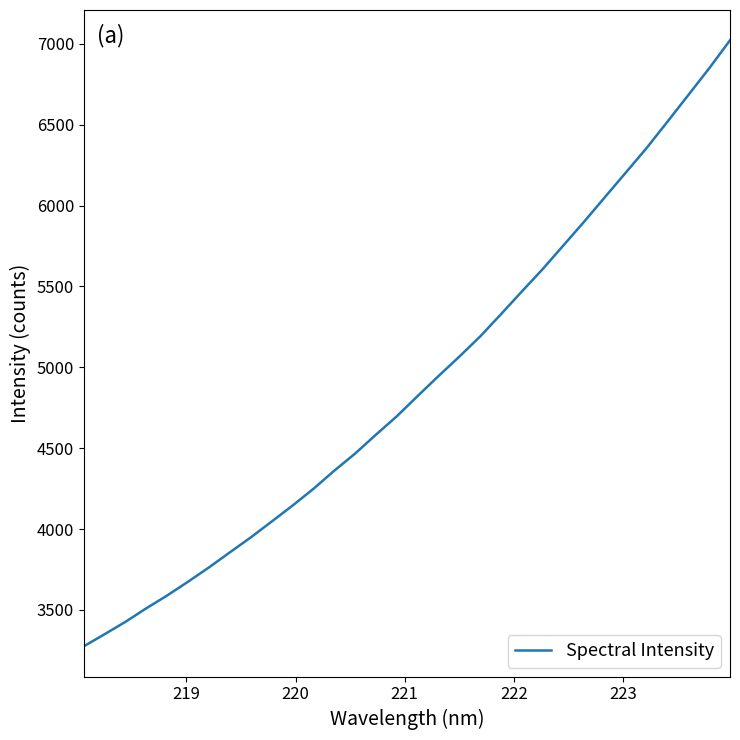

What is the maximum value shown in the chart?

7021.7